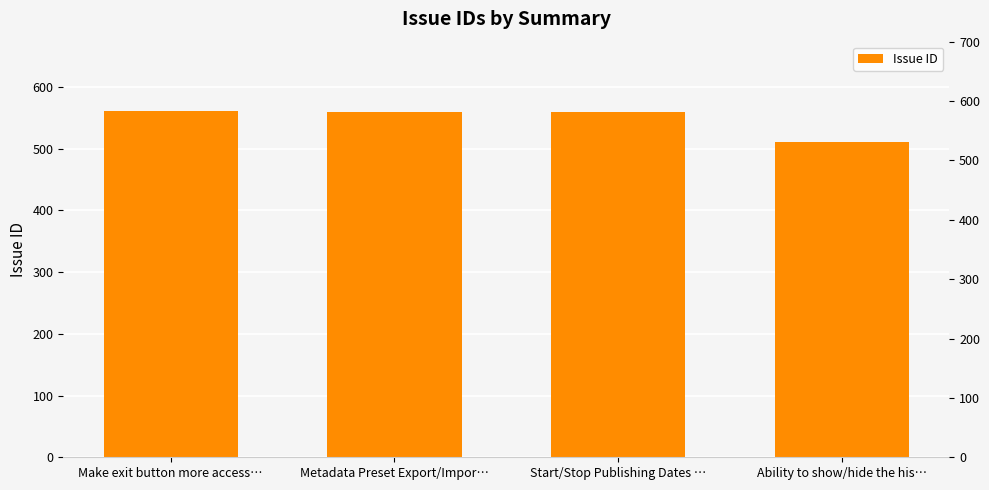

What position from the right is Metadata Preset Export/Impor…?

3